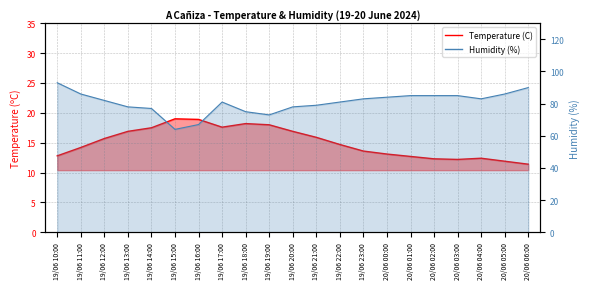

What is the label of the 17th point from the right?

19/06 14:00